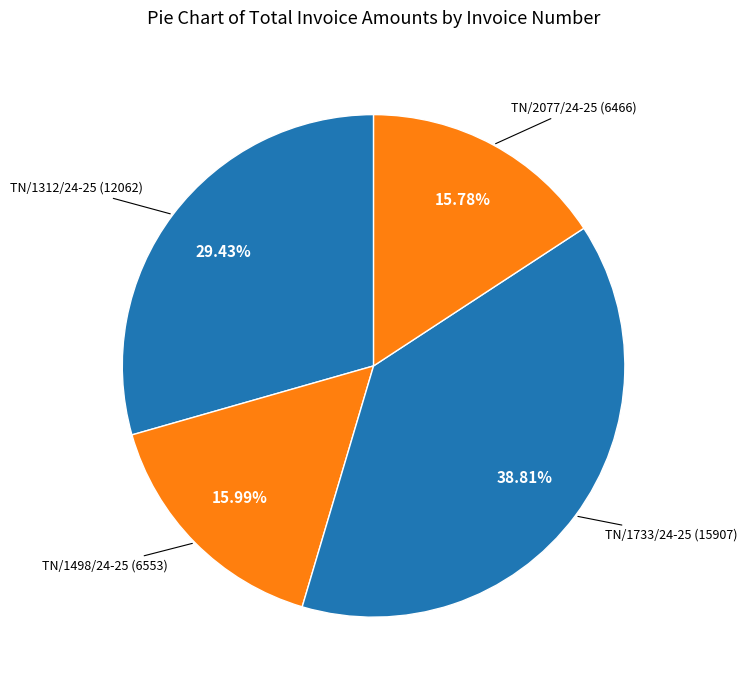

Is TN/1498/24-25 the majority of the pie?

No